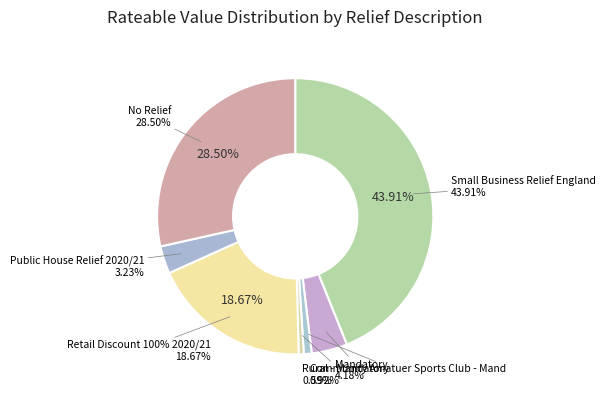

How many segments does this pie chart have?

7